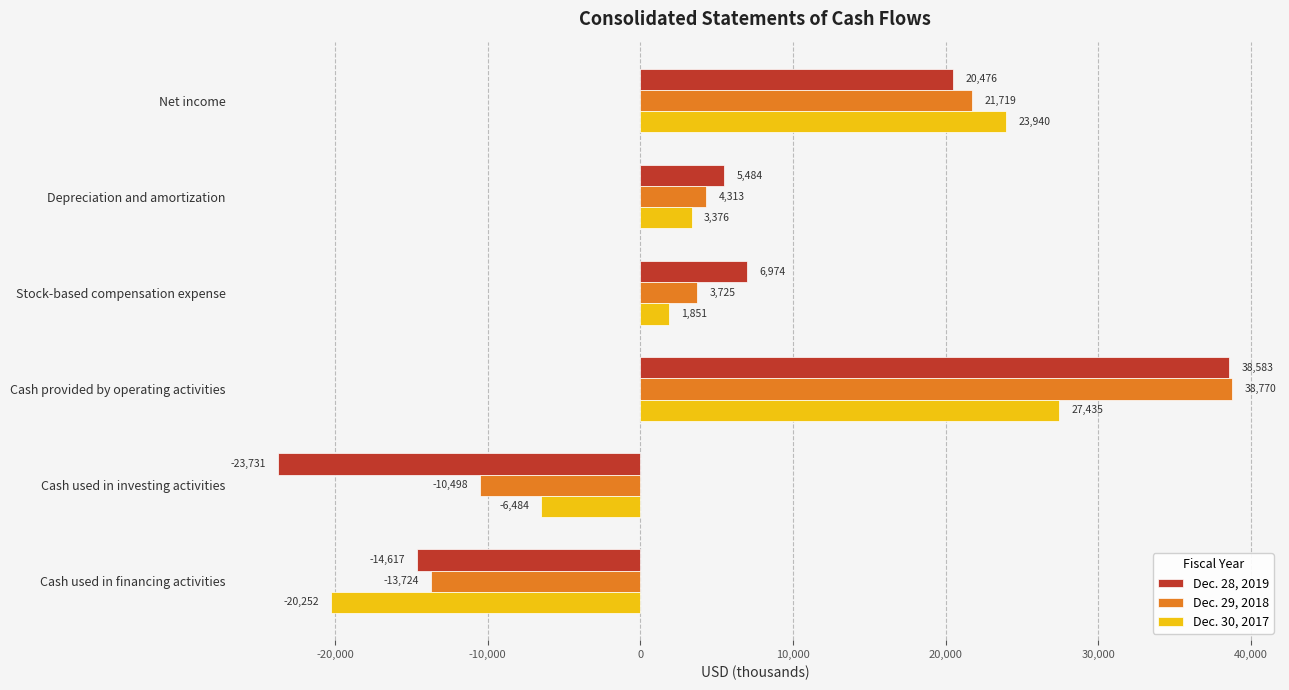

What is the average value of the Dec. 29, 2018 series?

7384